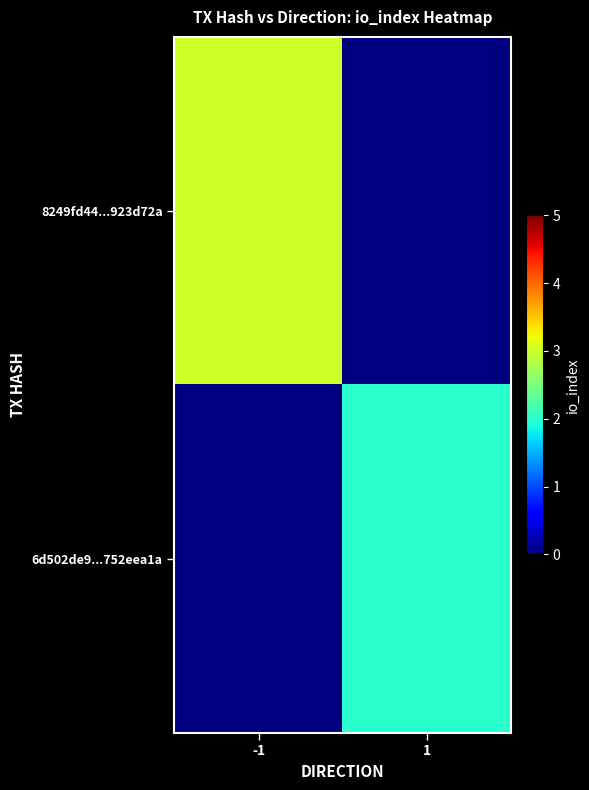

At which label does 8249fd44...923d72a reach its minimum?

-1